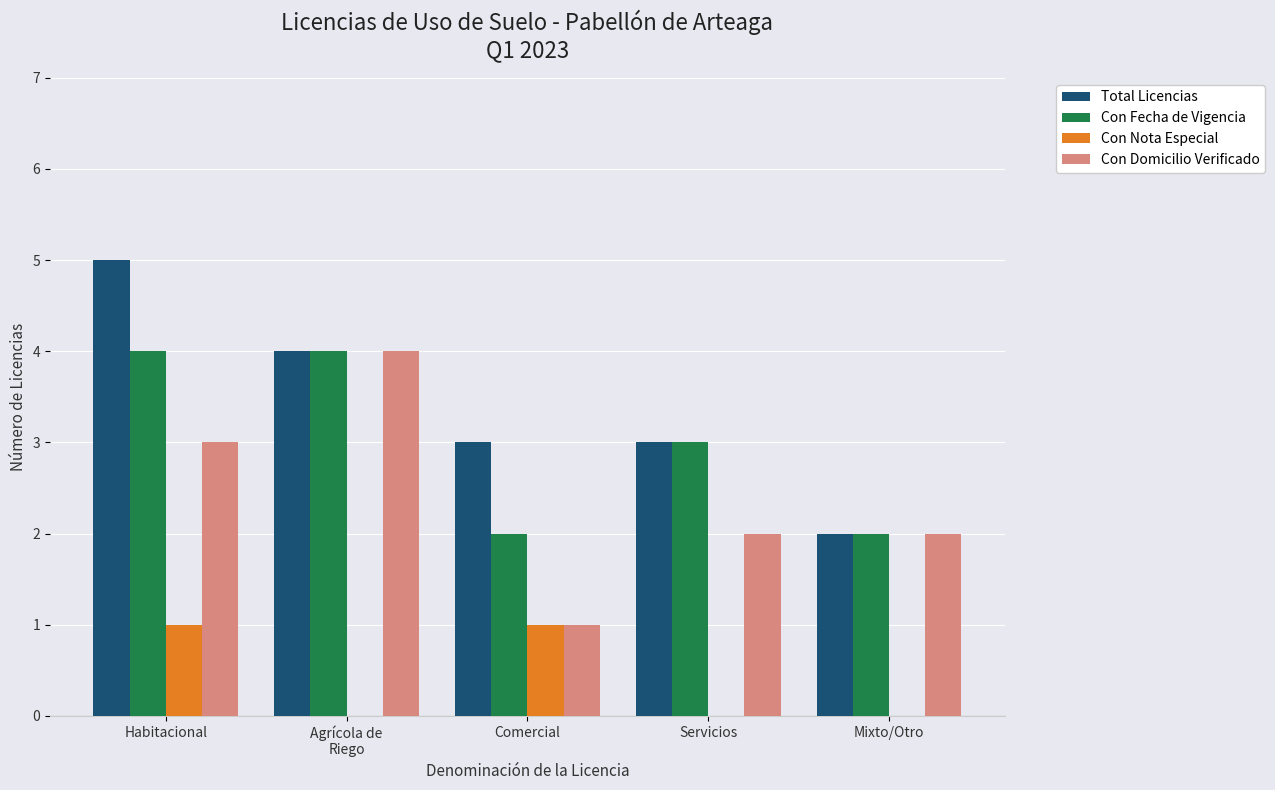

Which label corresponds to the largest value in the chart?

Habitacional